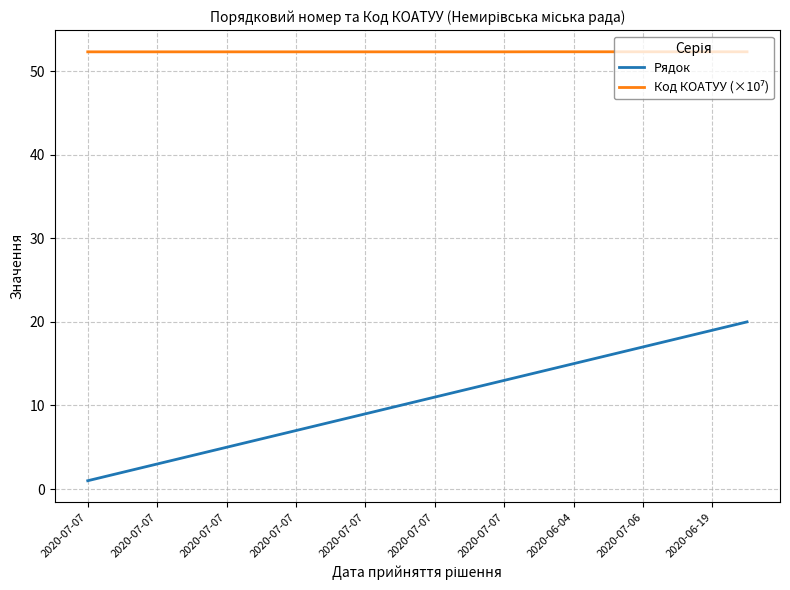

Which series has the largest range (max minus min)?

Рядок